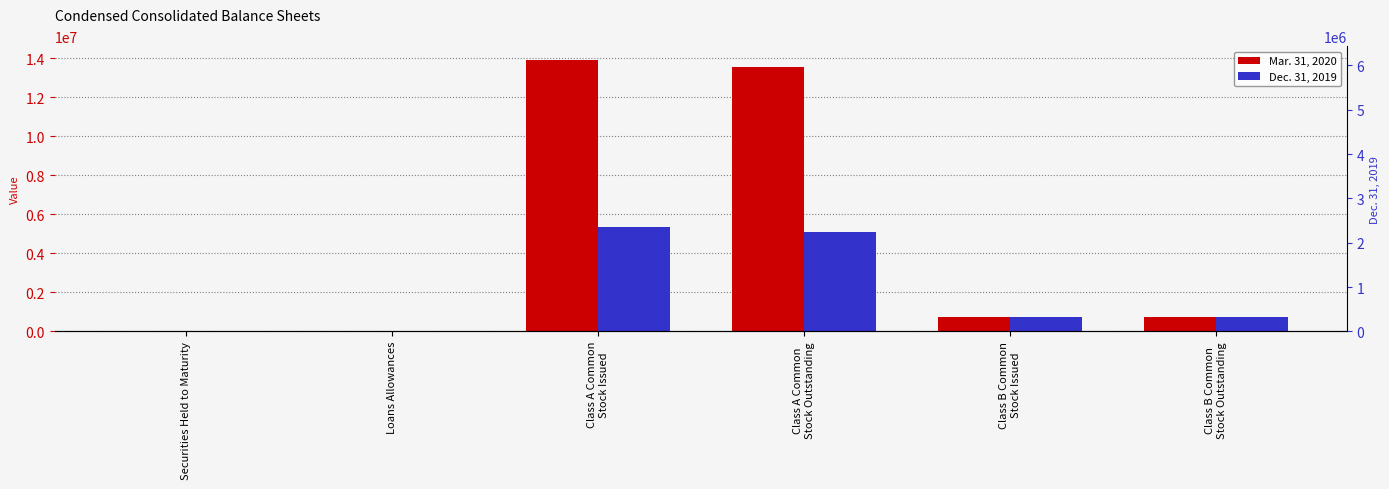

Which series changed the most between Class B Common
Stock Issued and Class B Common
Stock Outstanding?

Mar. 31, 2020